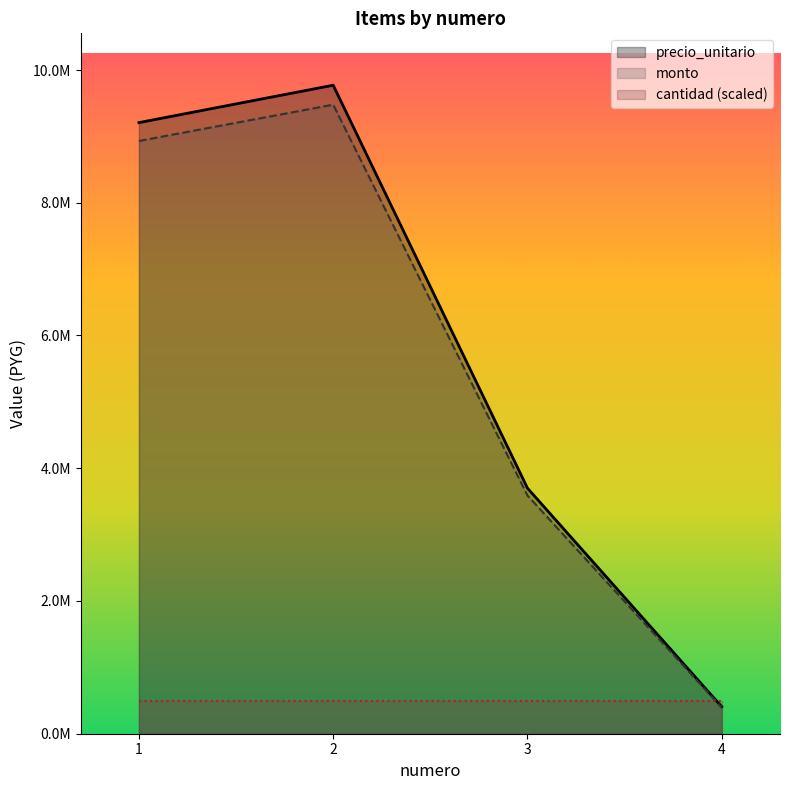

What is the sum of the monto values at 3 and 4?

4106667.0